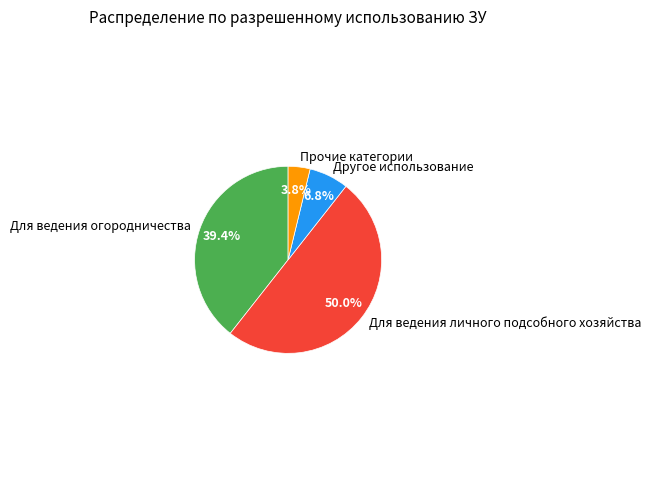

How many segments does this pie chart have?

4